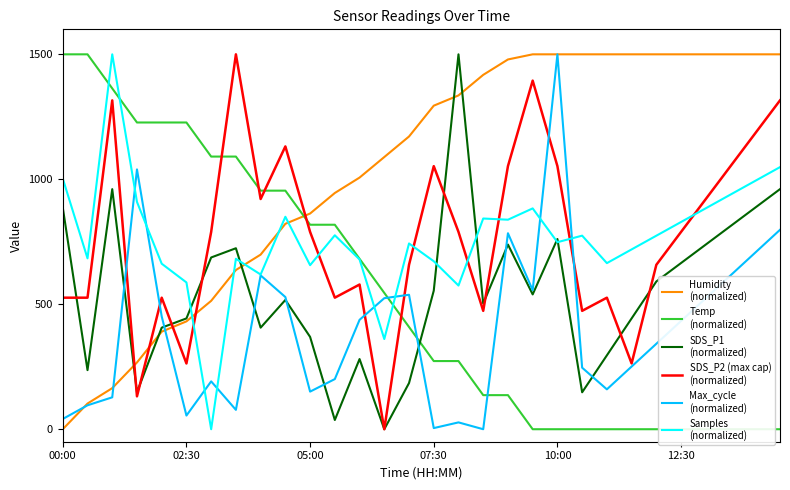

What value does the Temp
(normalized) series have at 05:00?

818.2